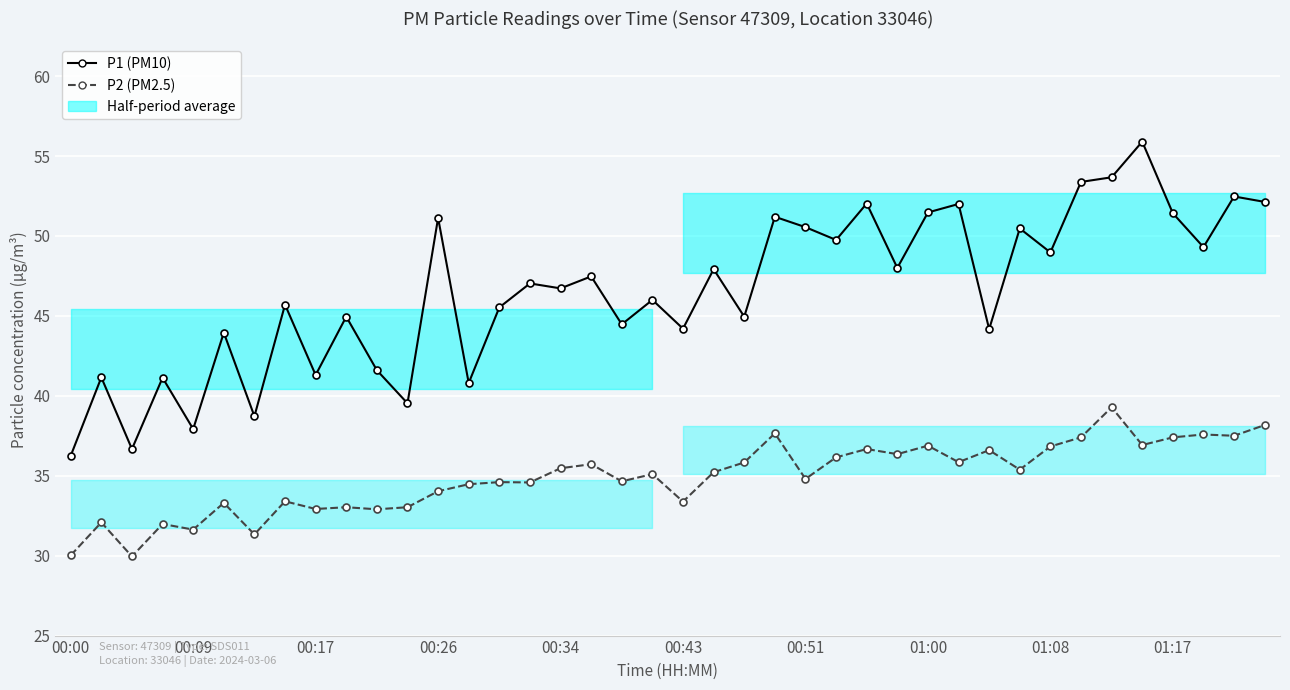

Is the value of P2 (PM2.5) at 24 greater than the value of P1 (PM10) at 14?

No